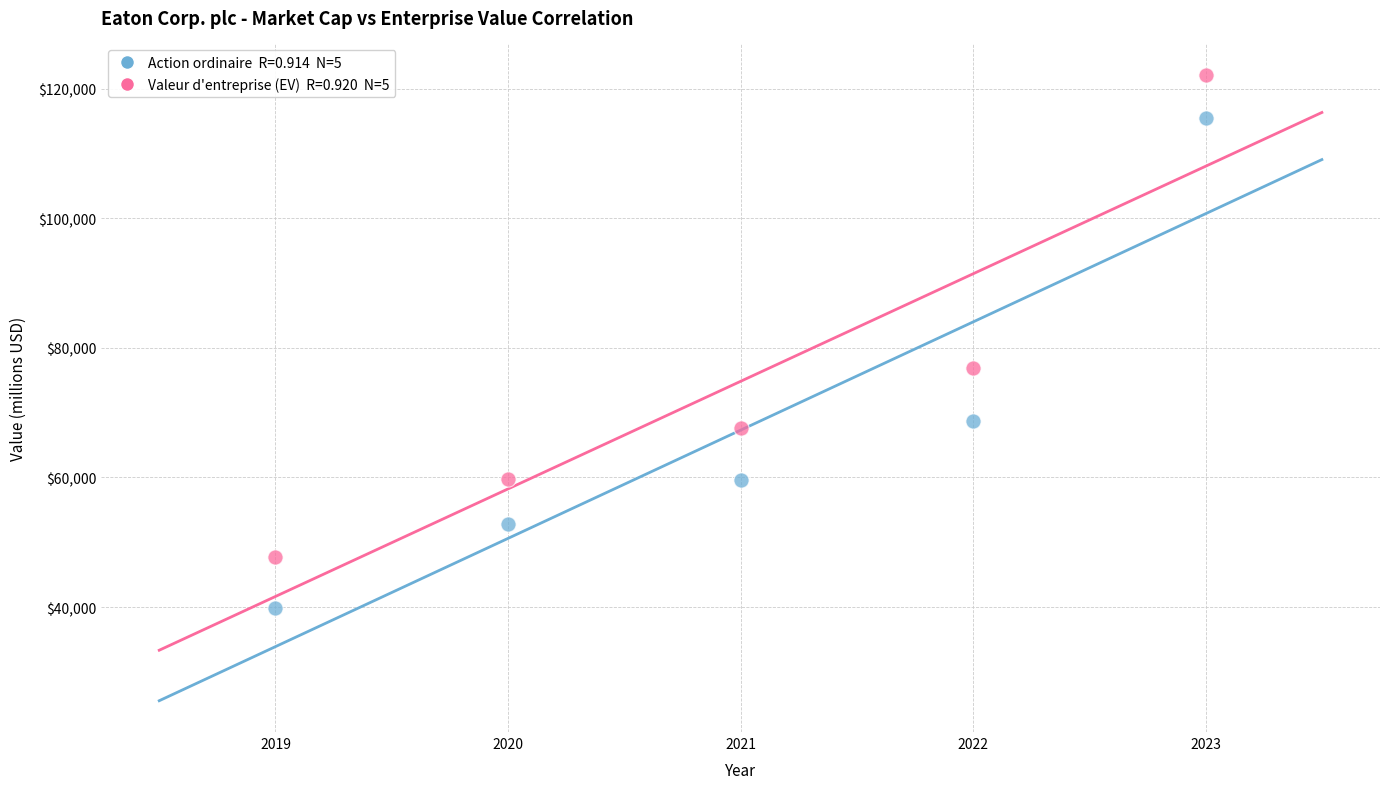

Across all data points, what is the average X value?

2021